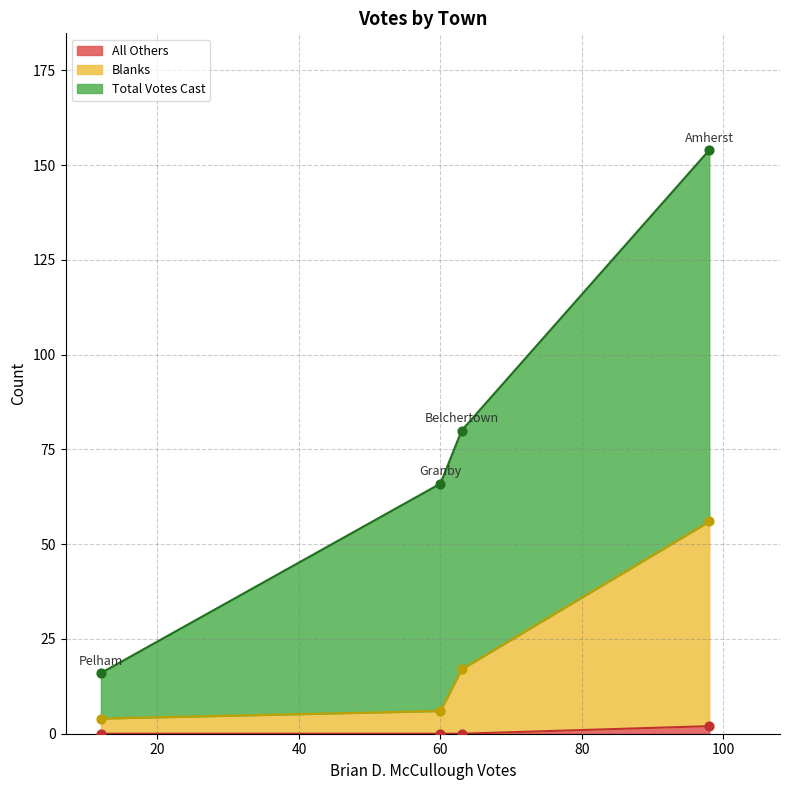

At which category is the sum across all series the highest?

Amherst